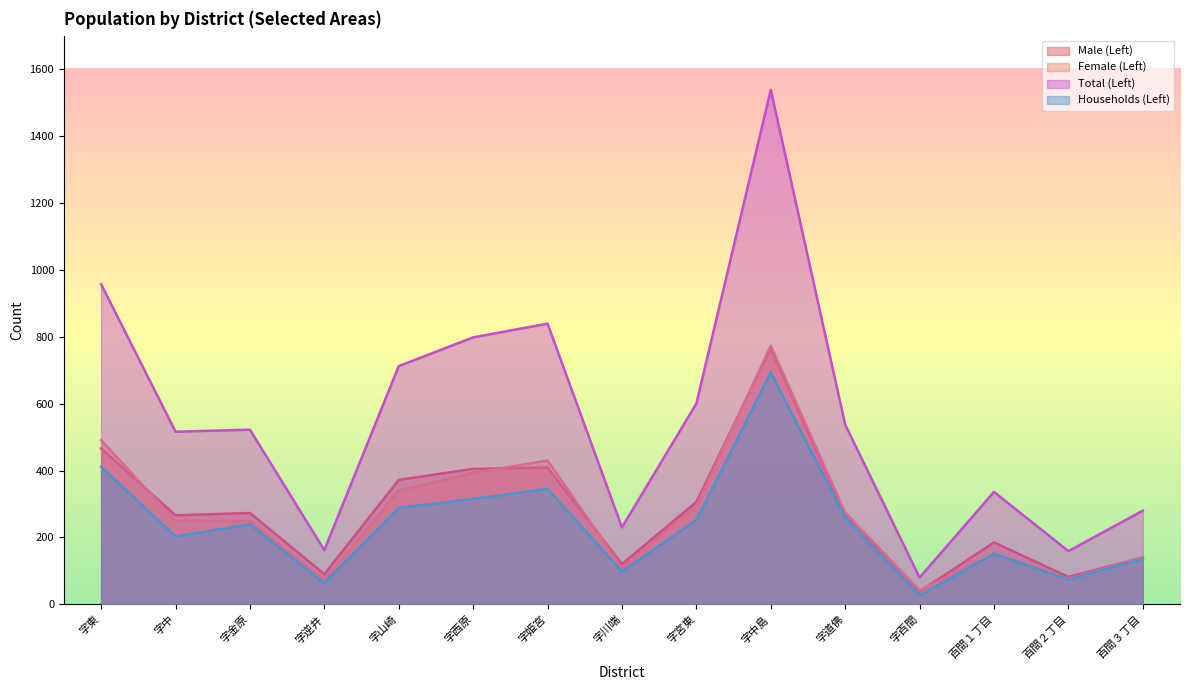

Read the Male (Left) value at 百間２丁目.

82